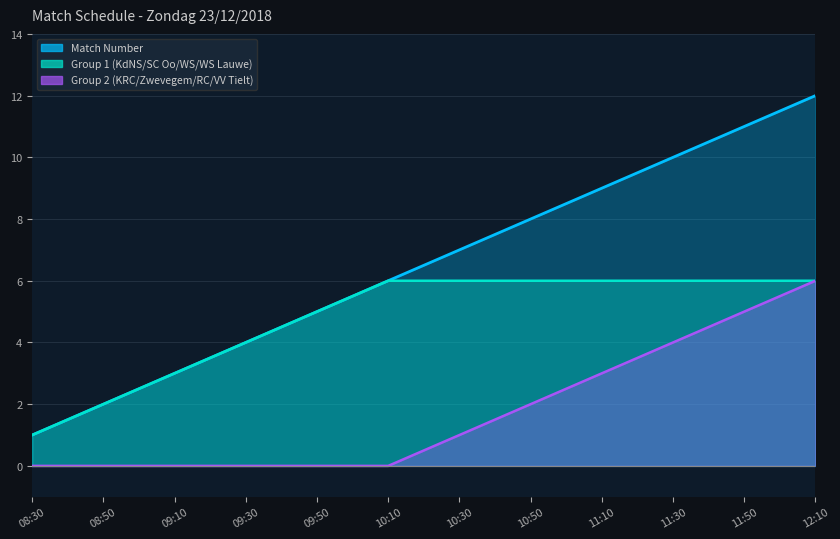

Reading right to left, extract all data points from this chart.

12:10=12	11:50=11	11:30=10	11:10=9	10:50=8	10:30=7	10:10=6	09:50=5	09:30=4	09:10=3	08:50=2	08:30=1